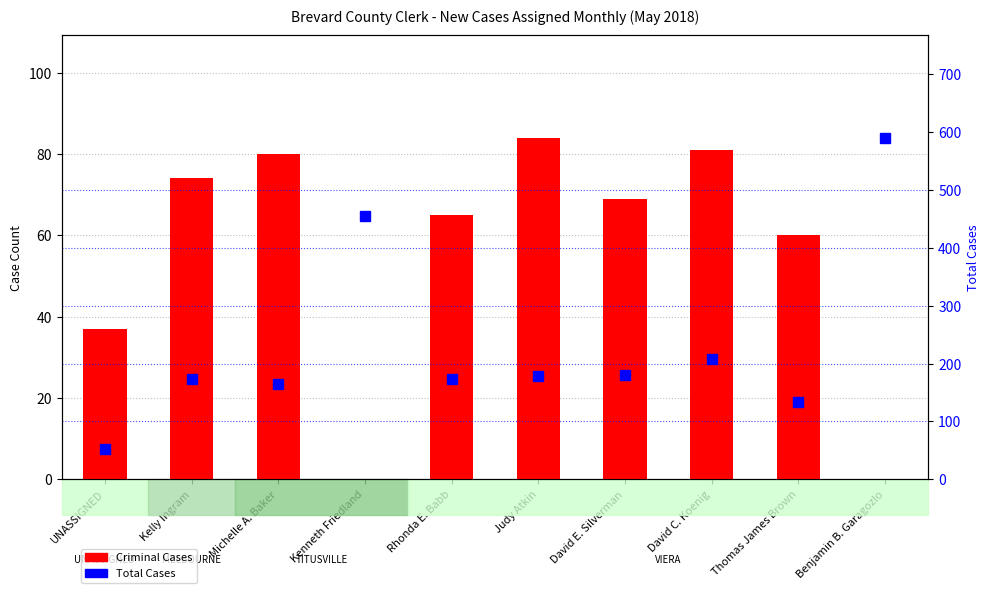

Reading left to right, transcribe all the data shown in this chart.

Criminal Cases: UNASSIGNED=37	Kelly Ingram=74	Michelle A. Baker=80	Kenneth Friedland=0	Rhonda E. Babb=65	Judy Atkin=84	David E. Silverman=69	David C. Koenig=81	Thomas James Brown=60	Benjamin B. Garagozlo=0
Total Cases: UNASSIGNED=53	Kelly Ingram=174	Michelle A. Baker=165	Kenneth Friedland=455	Rhonda E. Babb=174	Judy Atkin=178	David E. Silverman=180	David C. Koenig=208	Thomas James Brown=134	Benjamin B. Garagozlo=590